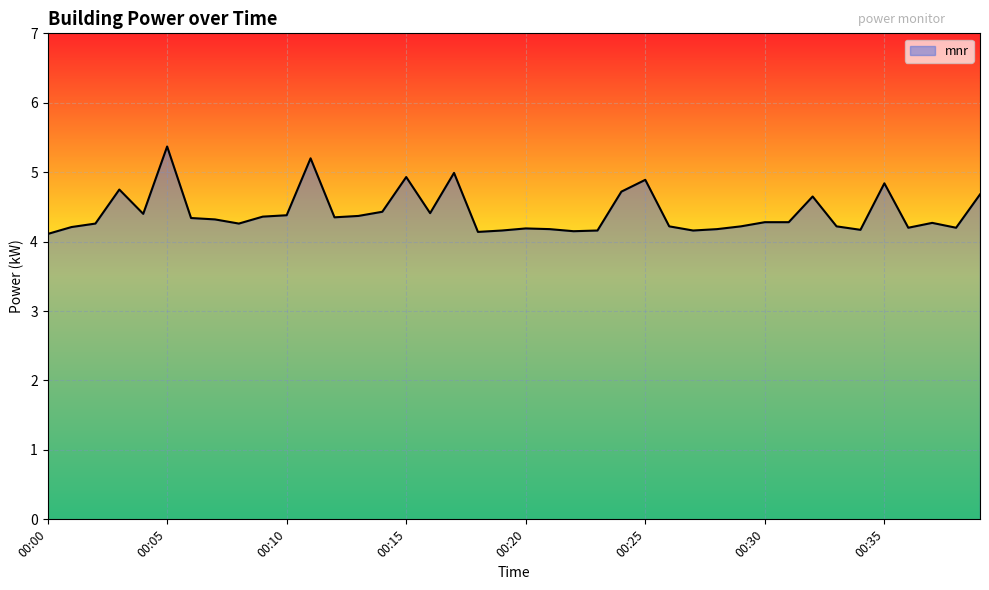

What is the difference between the maximum and minimum values?

1.3